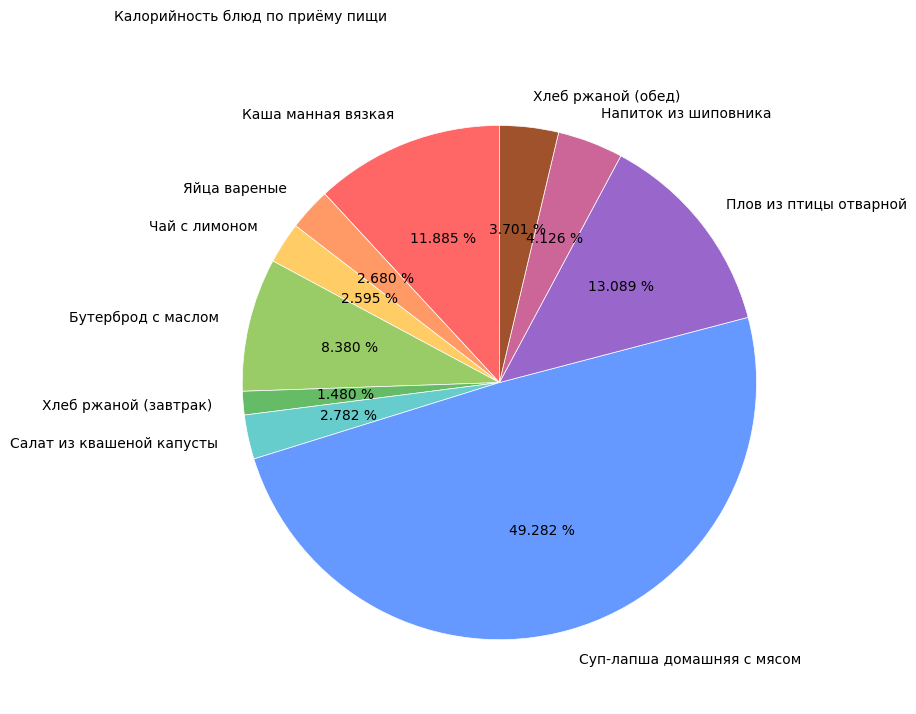

To the nearest percent, what is the difference between the Суп-лапша домашняя с мясом and Хлеб ржаной (обед) slice percentages?

46%